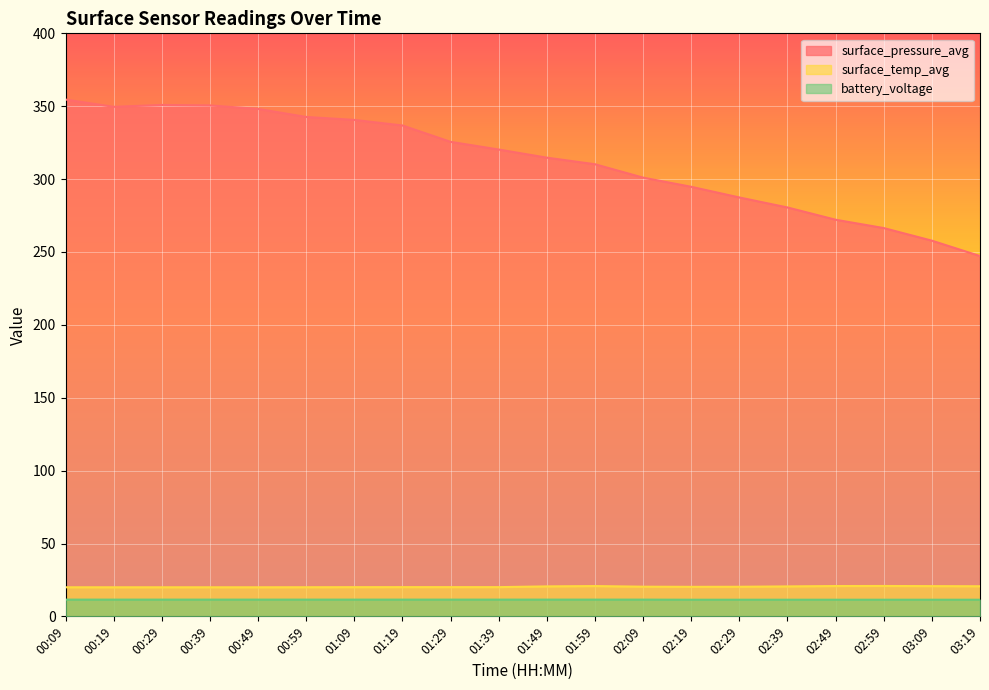

What is the difference between the maximum and second lowest values in the surface_temp_avg series?

0.9